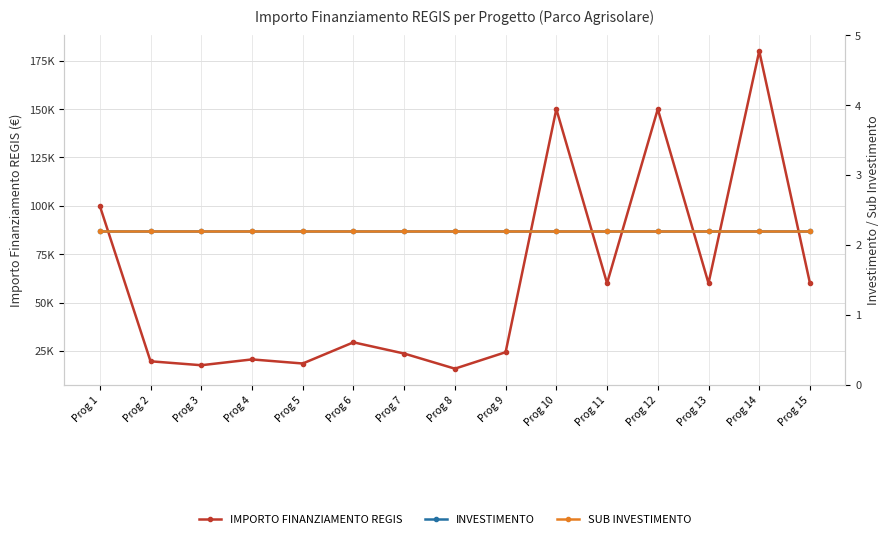

Between Prog 7 and Prog 9, which series saw the biggest shift?

IMPORTO FINANZIAMENTO REGIS